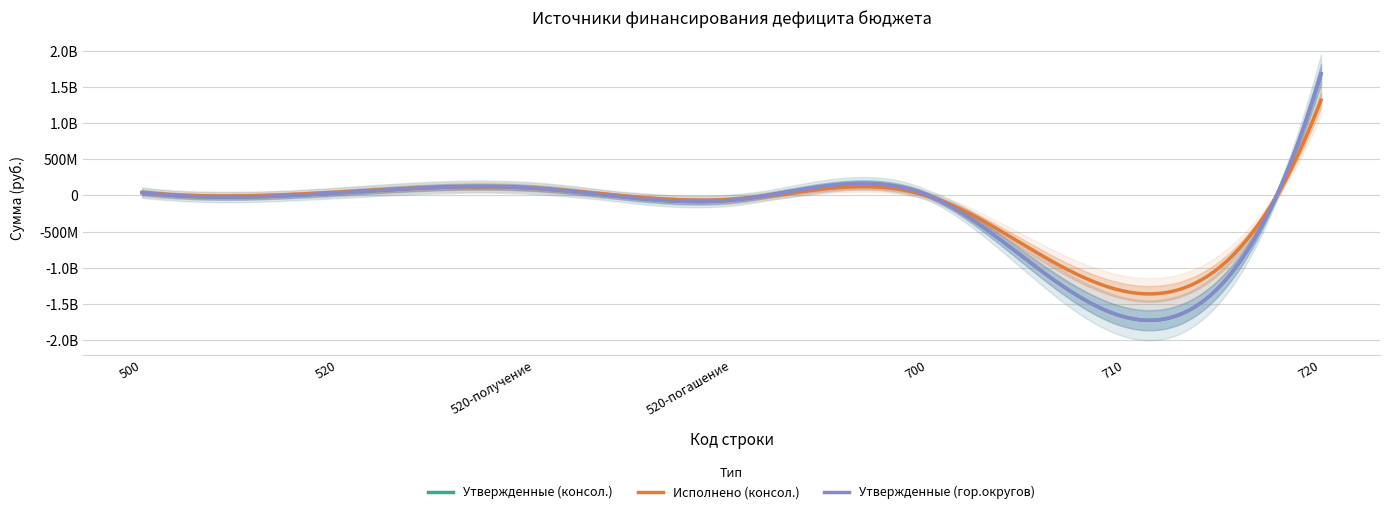

Does the chart display data point markers on the line(s)?

No